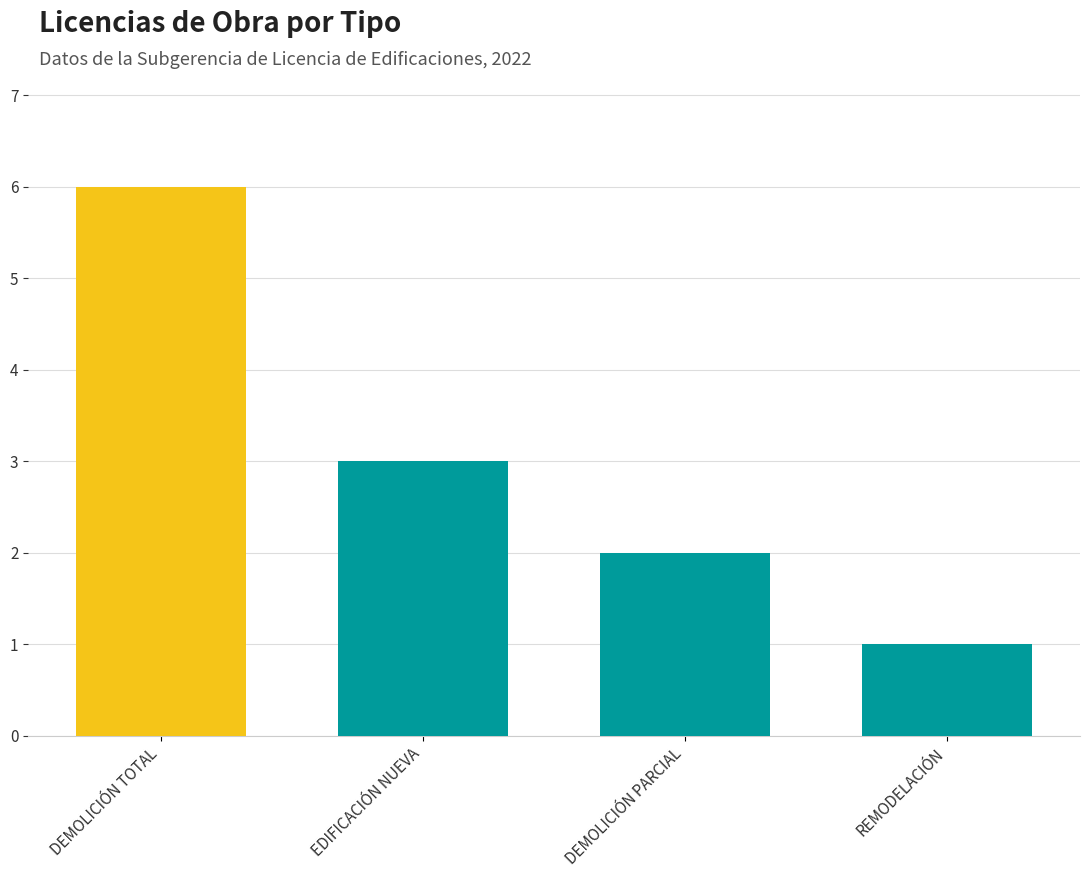

Rank the categories by value from lowest to highest.

REMODELACIÓN, DEMOLICIÓN PARCIAL, EDIFICACIÓN NUEVA, DEMOLICIÓN TOTAL